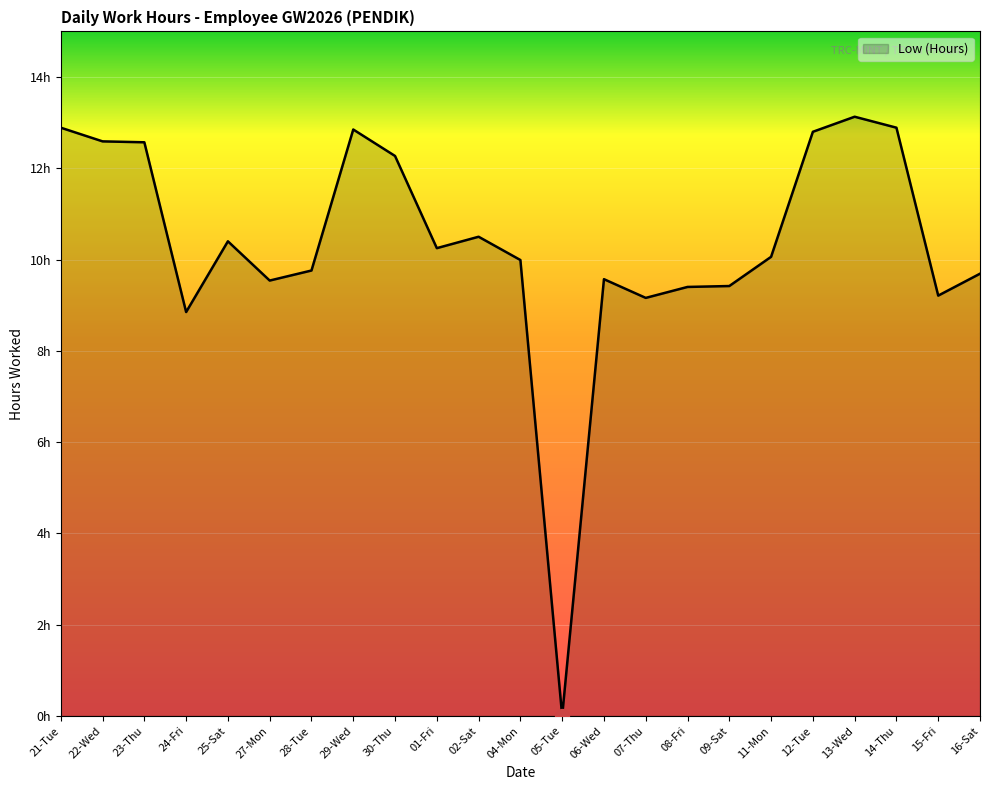

How many points are lower than both their immediate neighbors (excluding endpoints)?

6